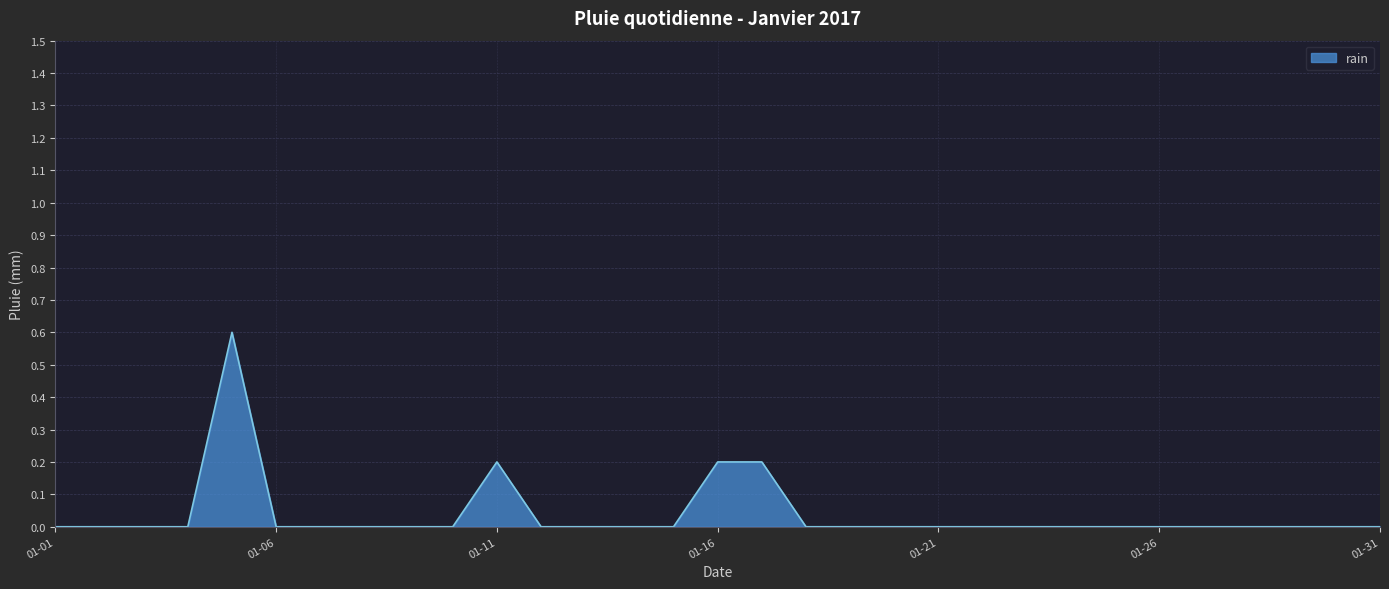

Count the values in the range 0 to 1.

31